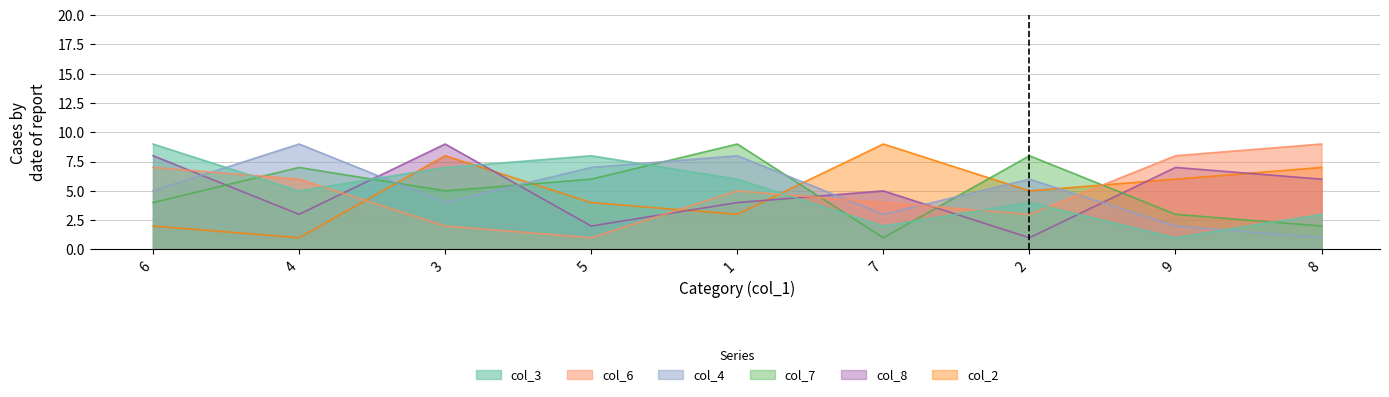

What is the total value across all series at 4?

31